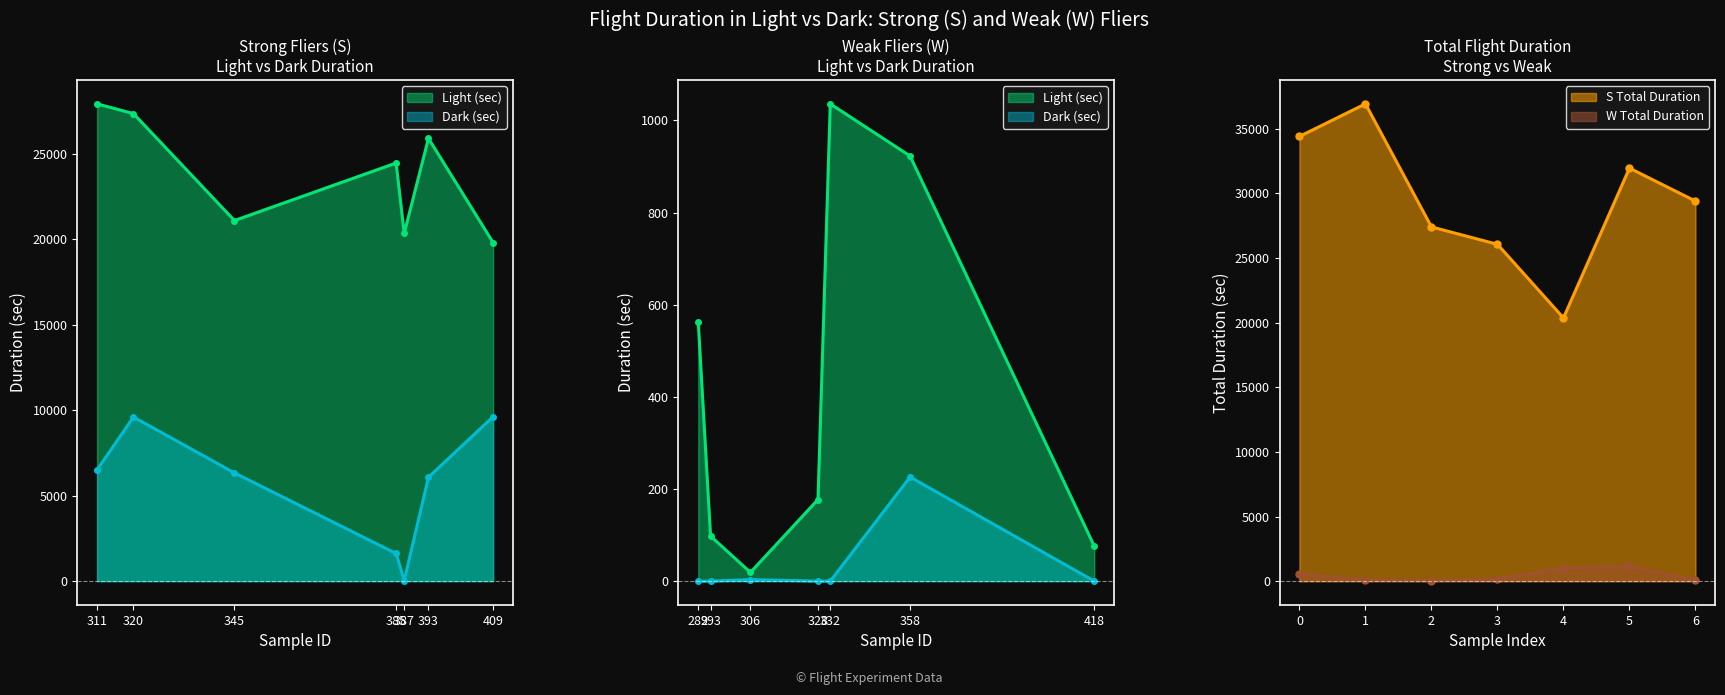

Which category has the lowest value in the Light (sec) series?

306